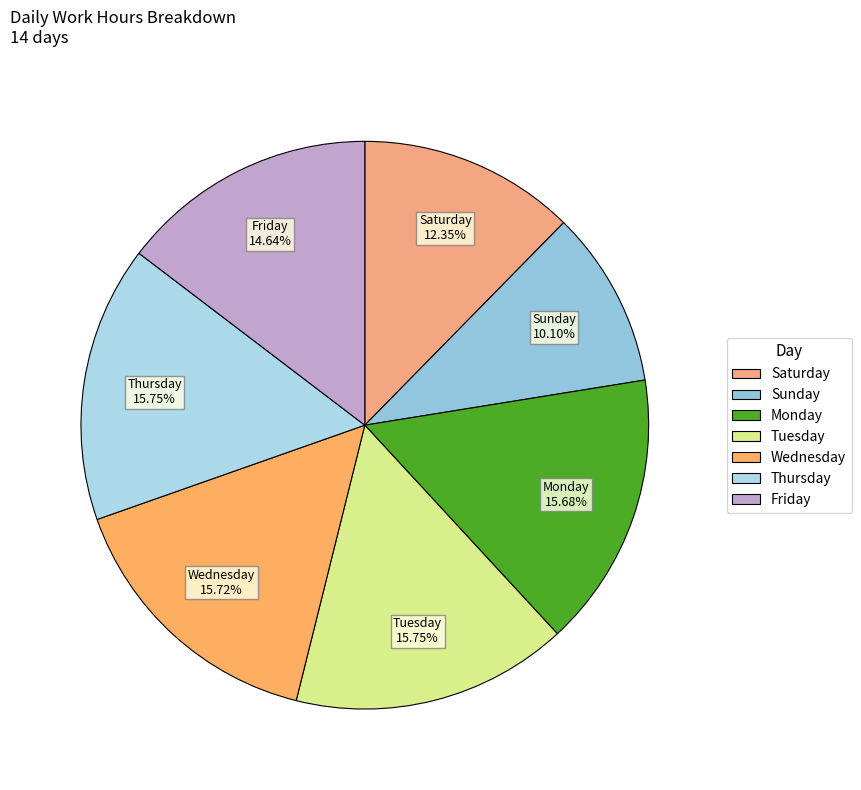

How many segments does this pie chart have?

7